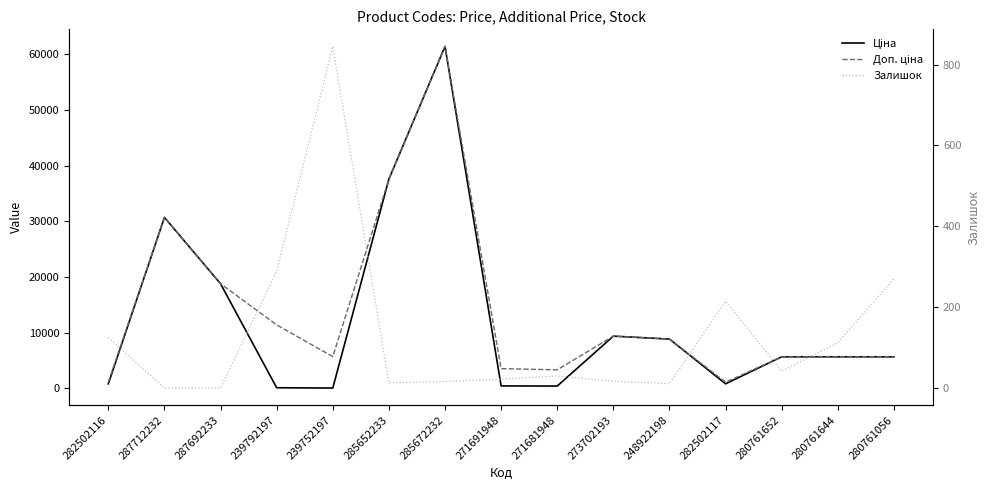

Which series has the largest total across all categories?

Доп. ціна